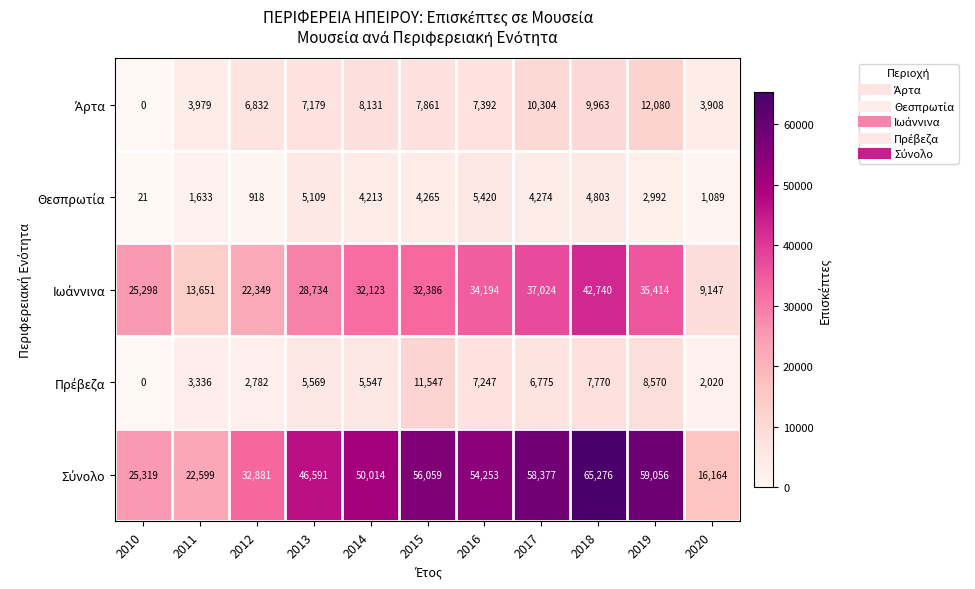

What is the spread (max minus min) of values at 2010?

25319